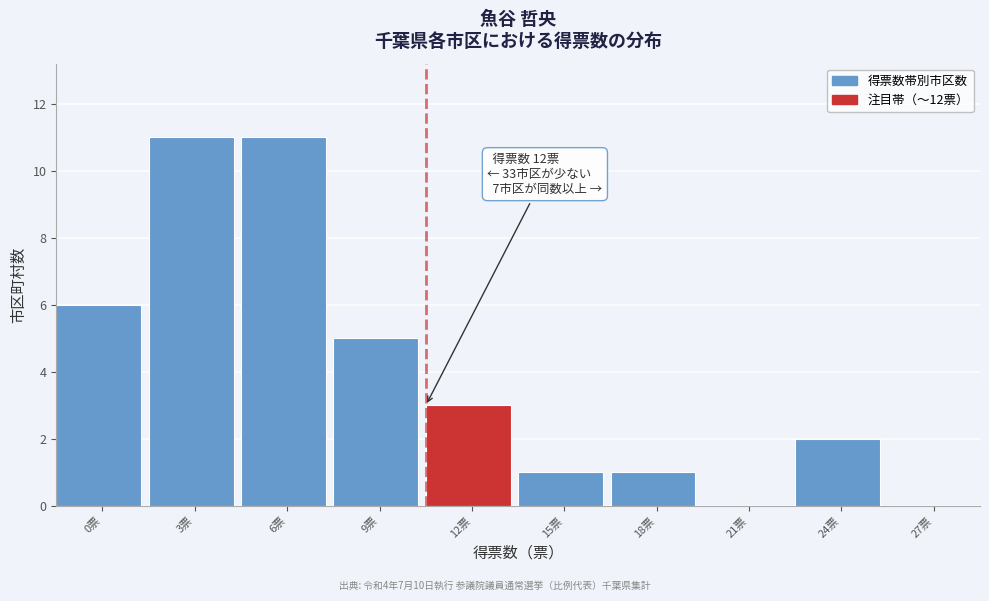

Reading left to right, list all the values displayed in this chart.

0票=6	3票=11	6票=11	9票=5	12票=3	15票=1	18票=1	21票=0	24票=2	27票=0